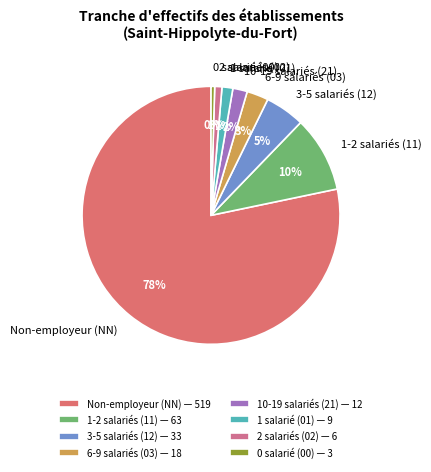

True or false: 10-19 salariés (21) accounts for 12% of the total.

False